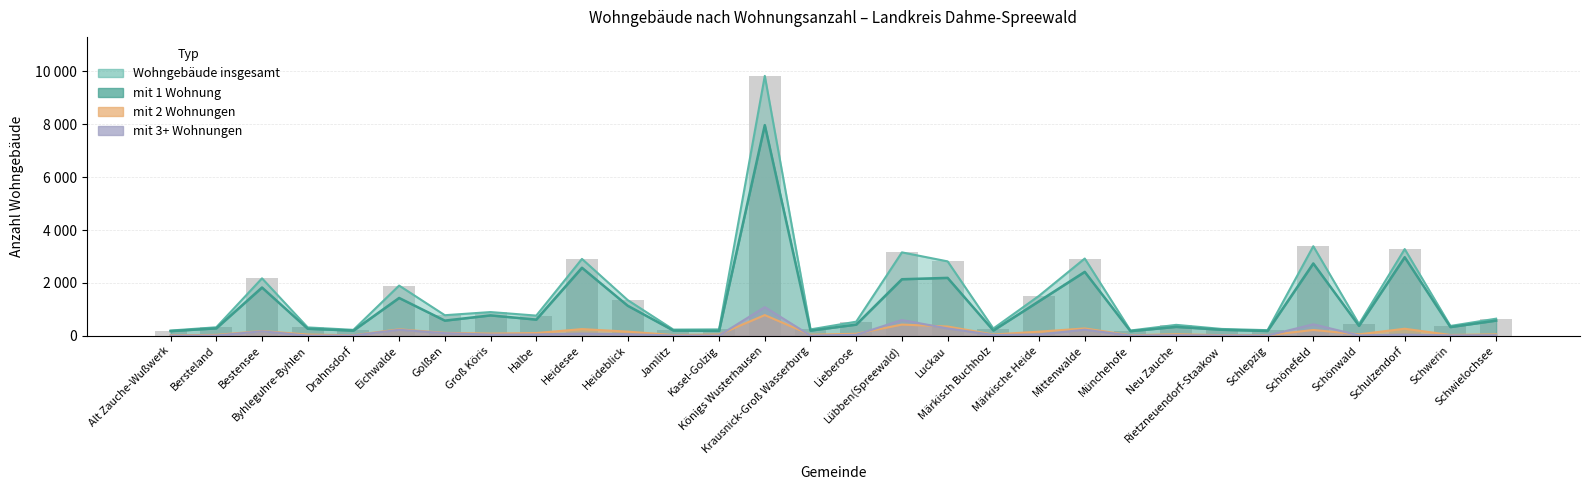

What position from the left is Schönwald?

27